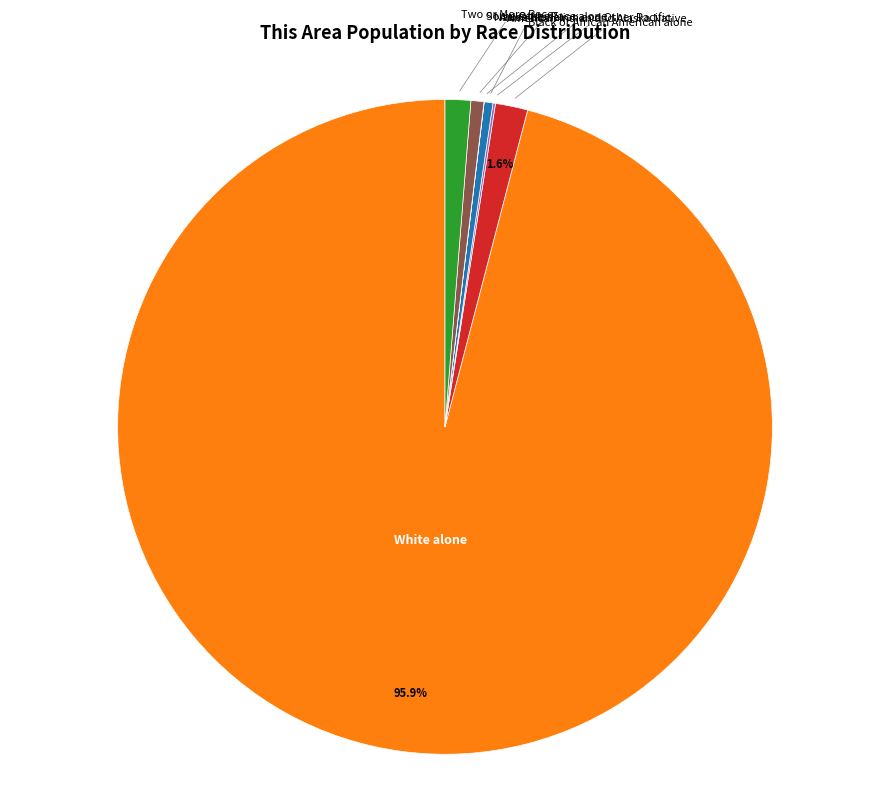

Which slice is the largest?

White alone